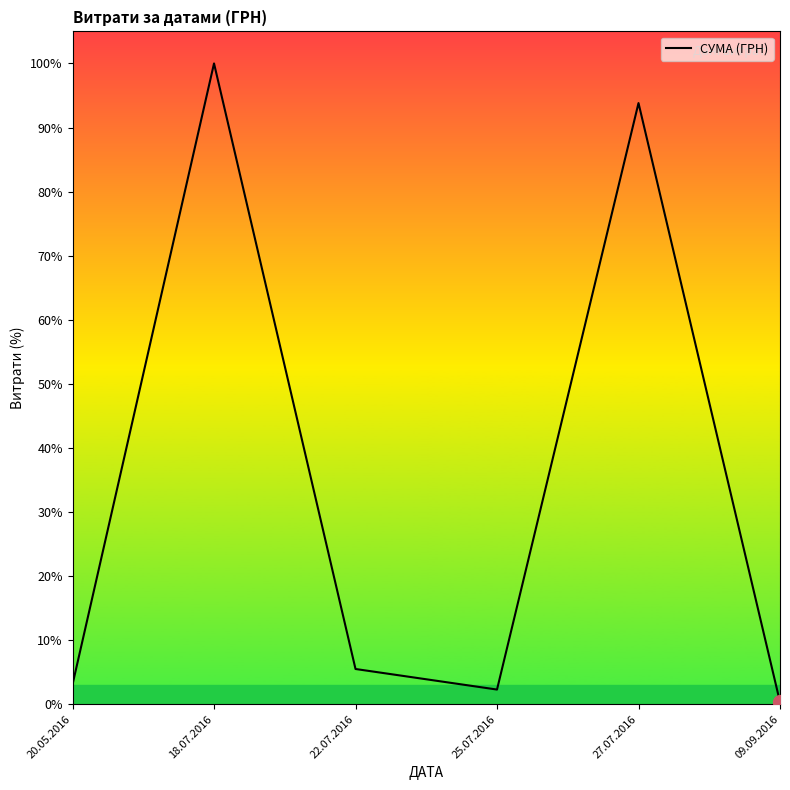

What position from the left is 27.07.2016?

5